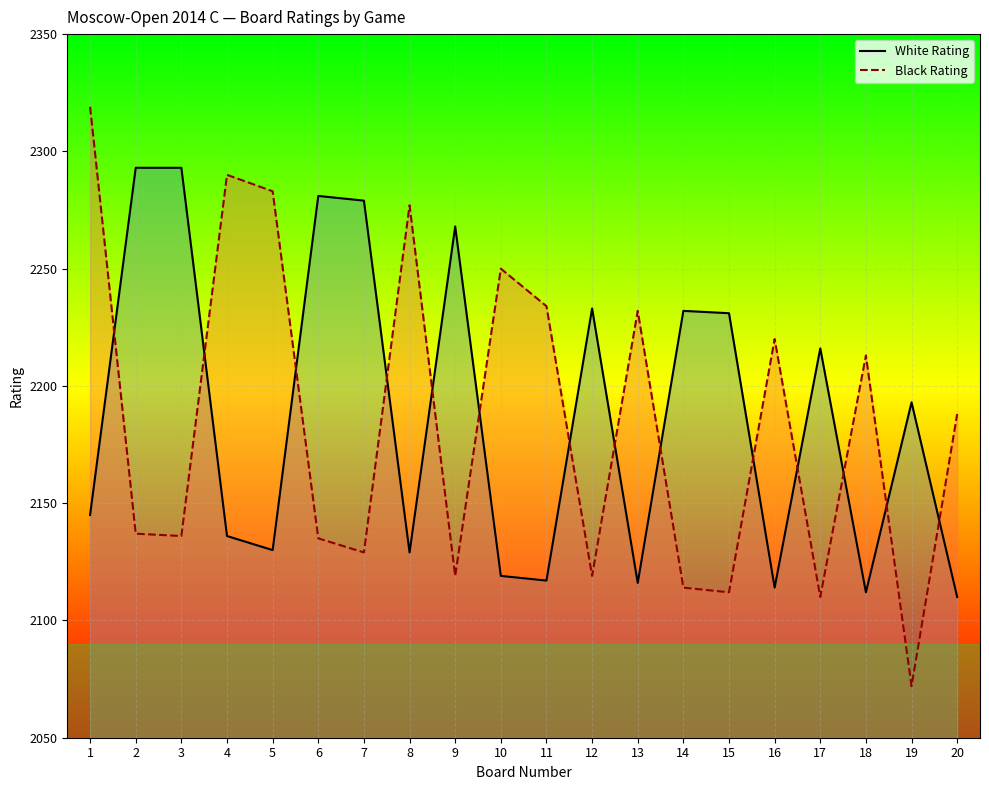

Reading left to right, transcribe all the data shown in this chart.

White Rating: 2145	2293	2293	2136	2130	2281	2279	2129	2268	2119	2117	2233	2116	2232	2231	2114	2216	2112	2193	2110
Black Rating: 2319	2137	2136	2290	2283	2135	2129	2277	2119	2250	2234	2119	2232	2114	2112	2220	2110	2213	2072	2188